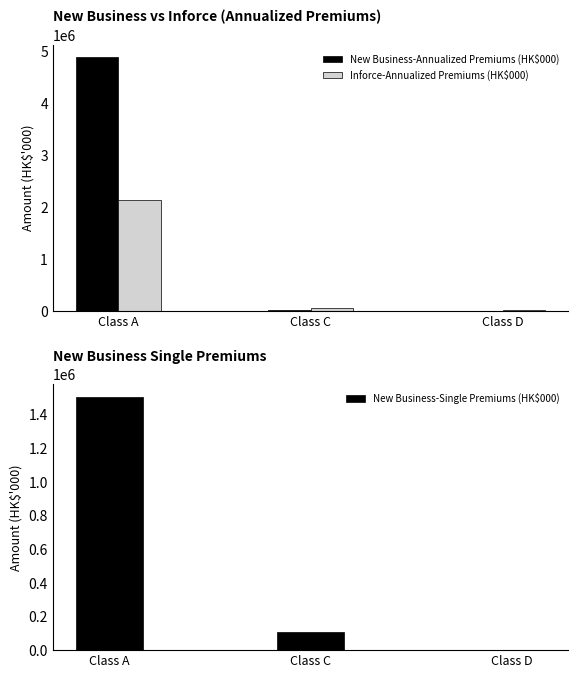

What is the total value across all series at Class C?

170776